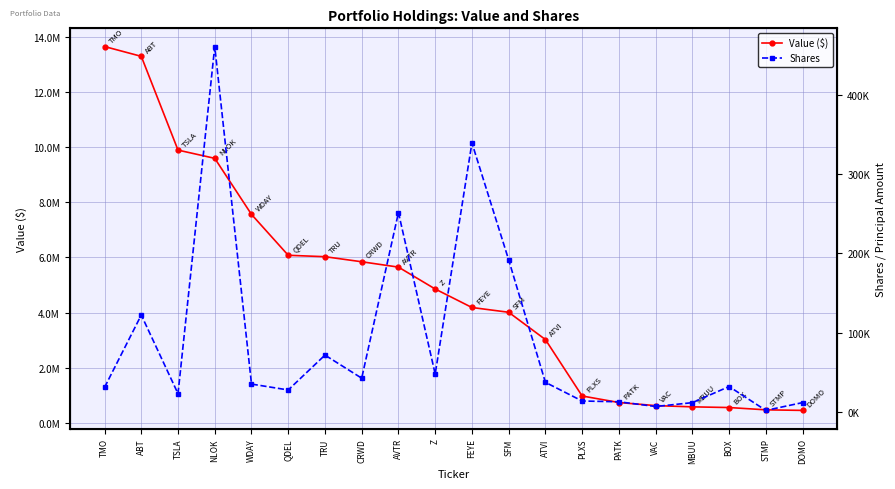

What is the maximum value for Shares?

460470